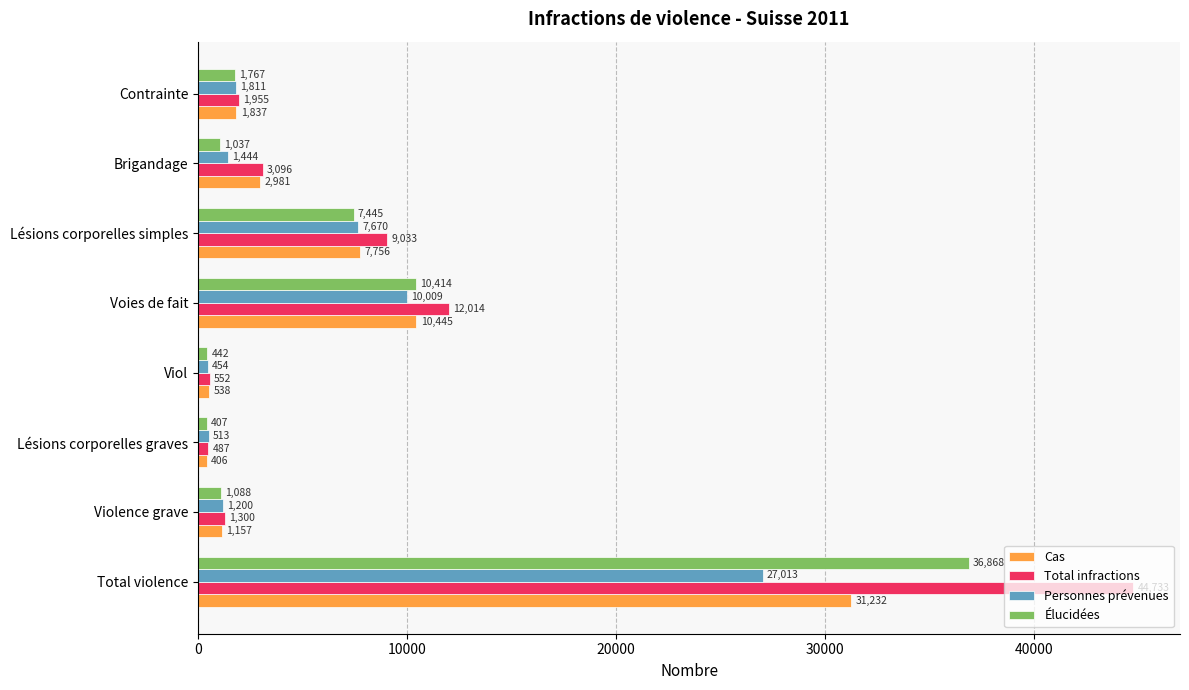

Is the value of Personnes prévenues at Lésions corporelles graves greater than the value of Cas at Total violence?

No